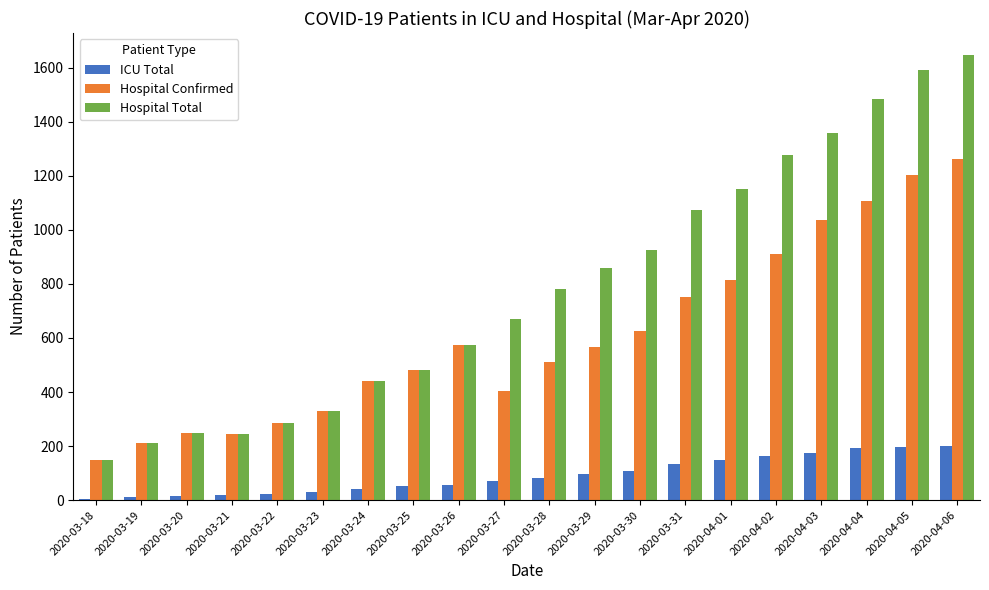

What is the lowest value of the ICU Total series?

6